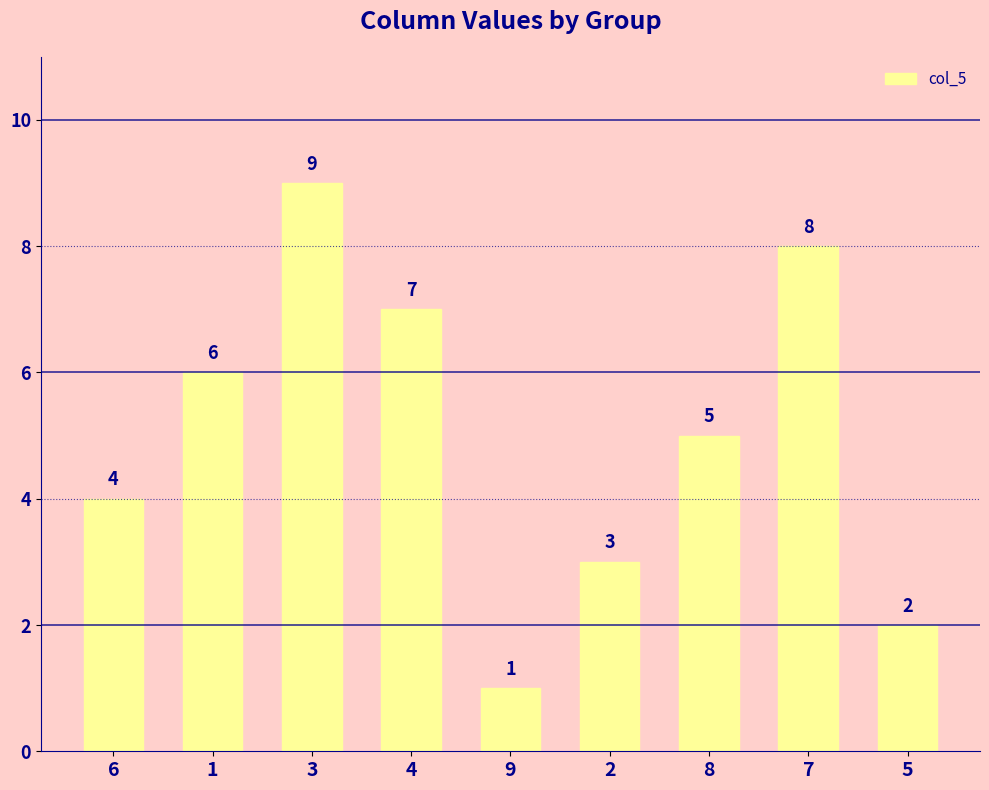

Reading left to right, transcribe all the data shown in this chart.

6=4	1=6	3=9	4=7	9=1	2=3	8=5	7=8	5=2